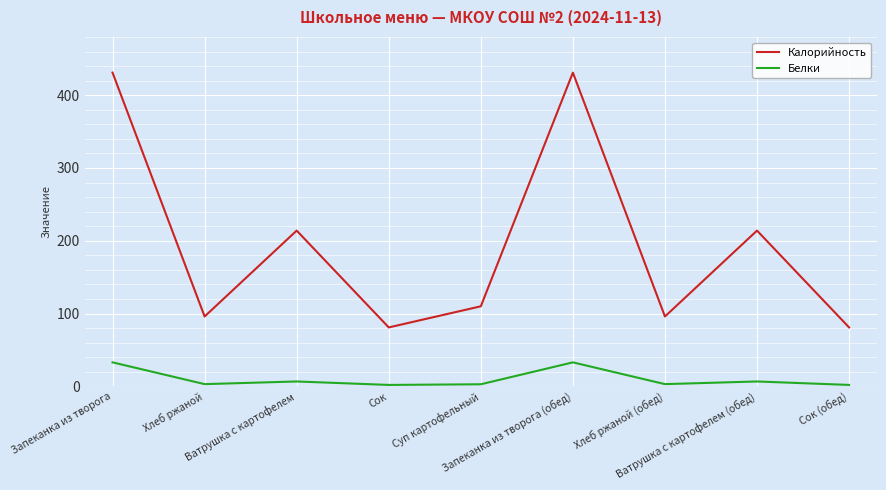

Which series has the largest range (max minus min)?

Калорийность